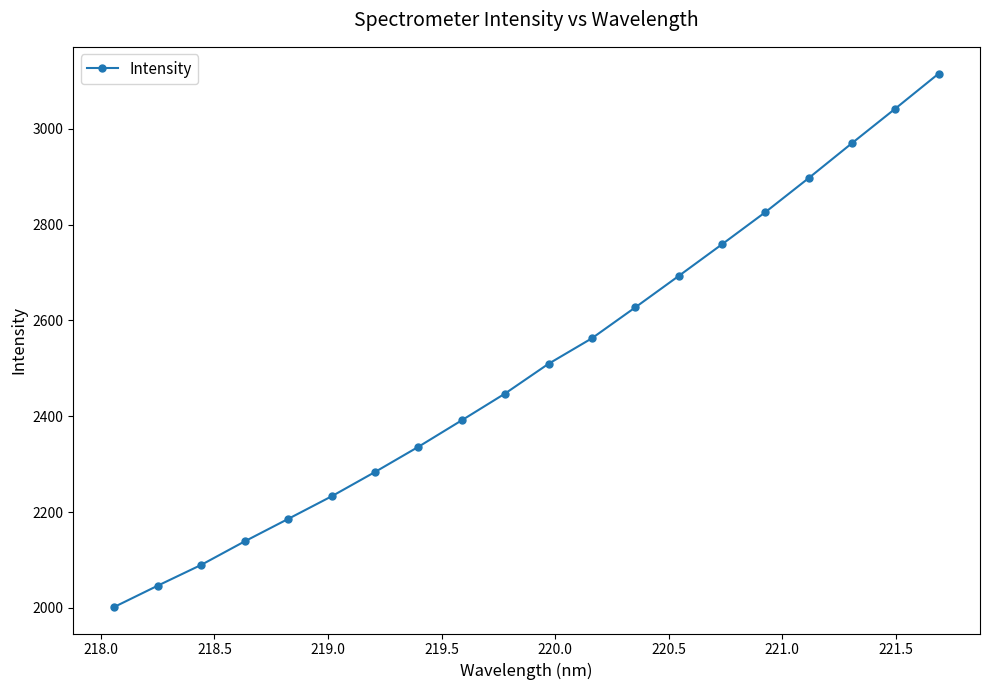

Count the number of values greater than 2509.

10